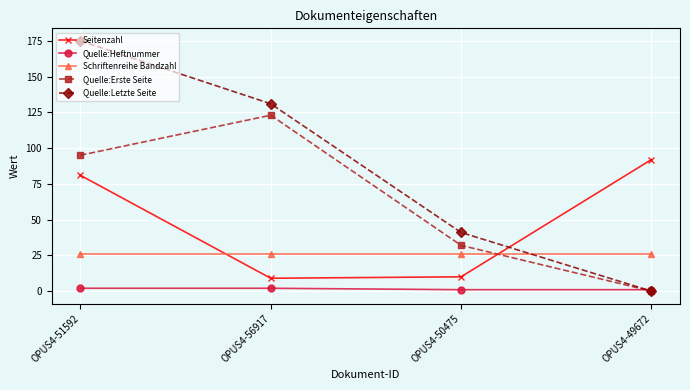

Which series has the largest total across all categories?

Quelle:Letzte Seite